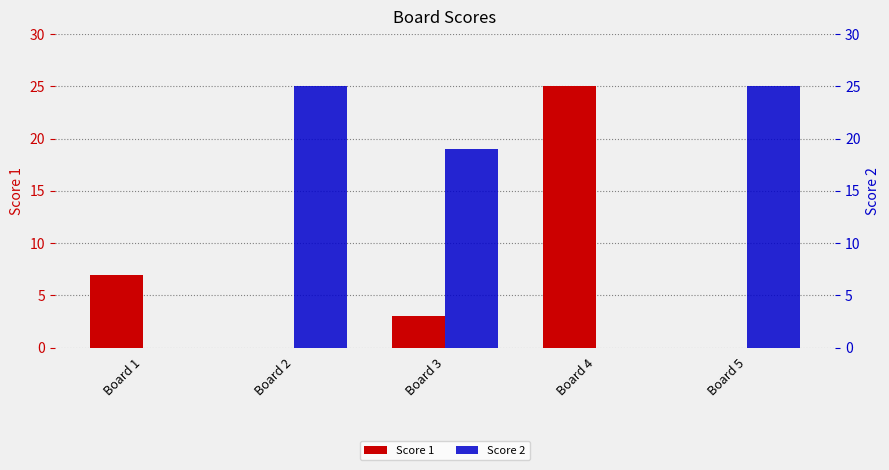

How many groups of bars are there?

5